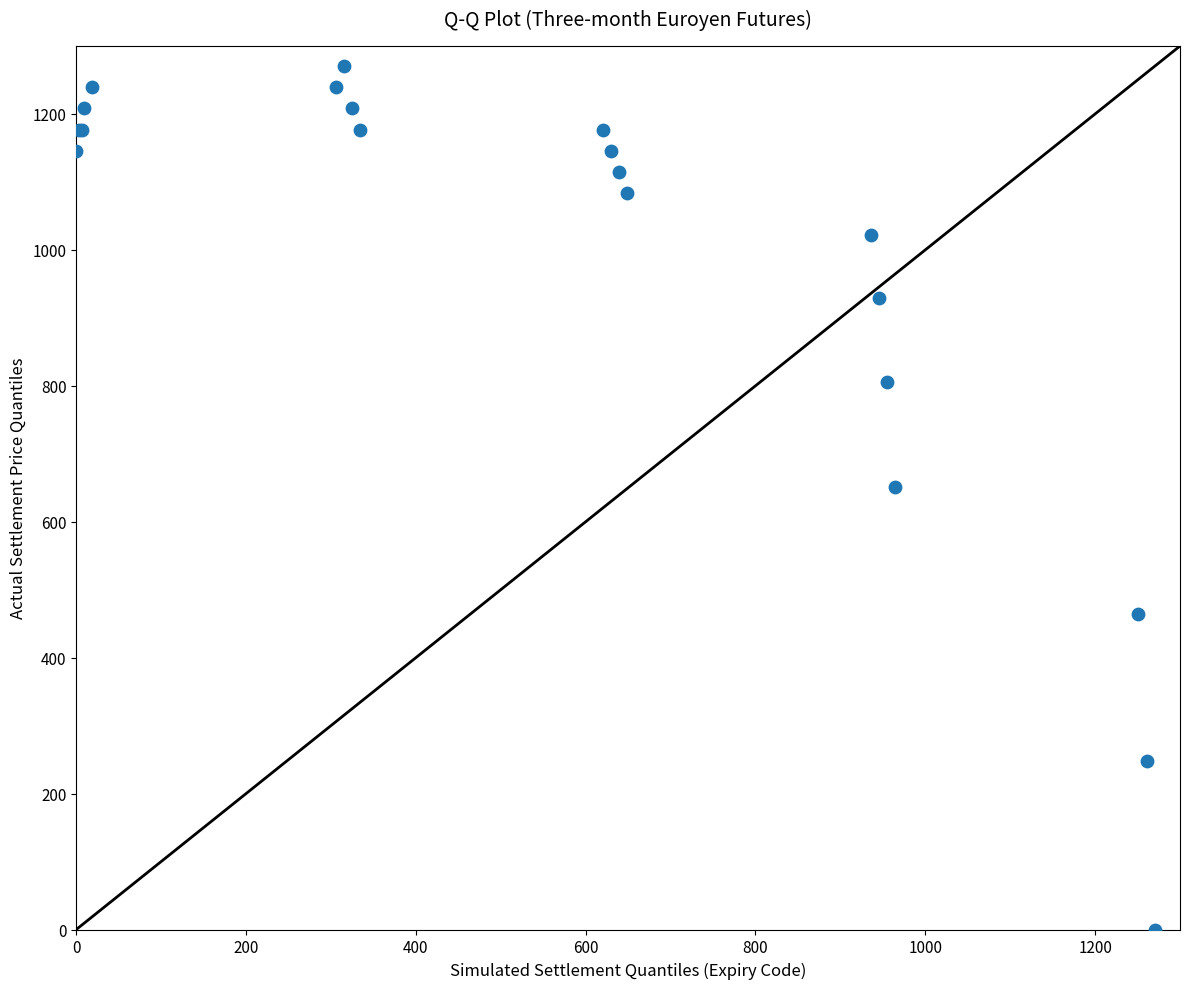

What Y value in the scatter plot is closest to 635?

650.5